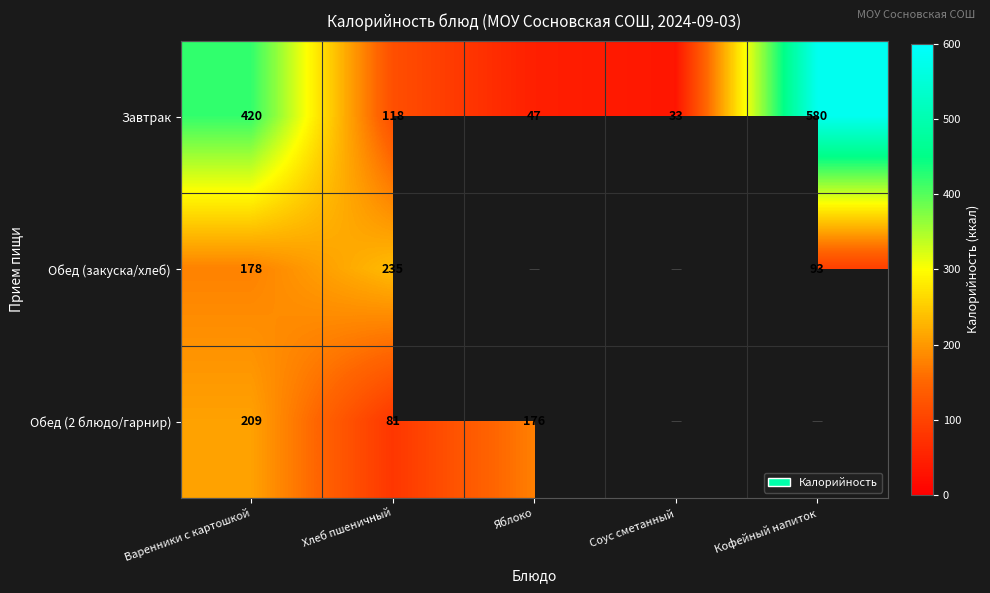

What is the total value across all series at Варенники с картошкой?

807